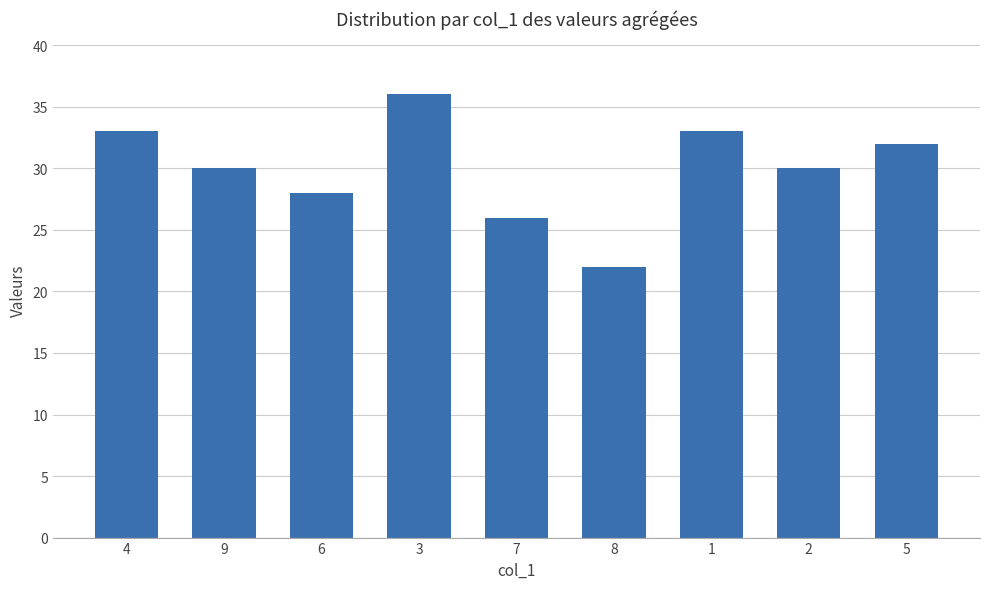

Which category has the lowest value across all series?

8